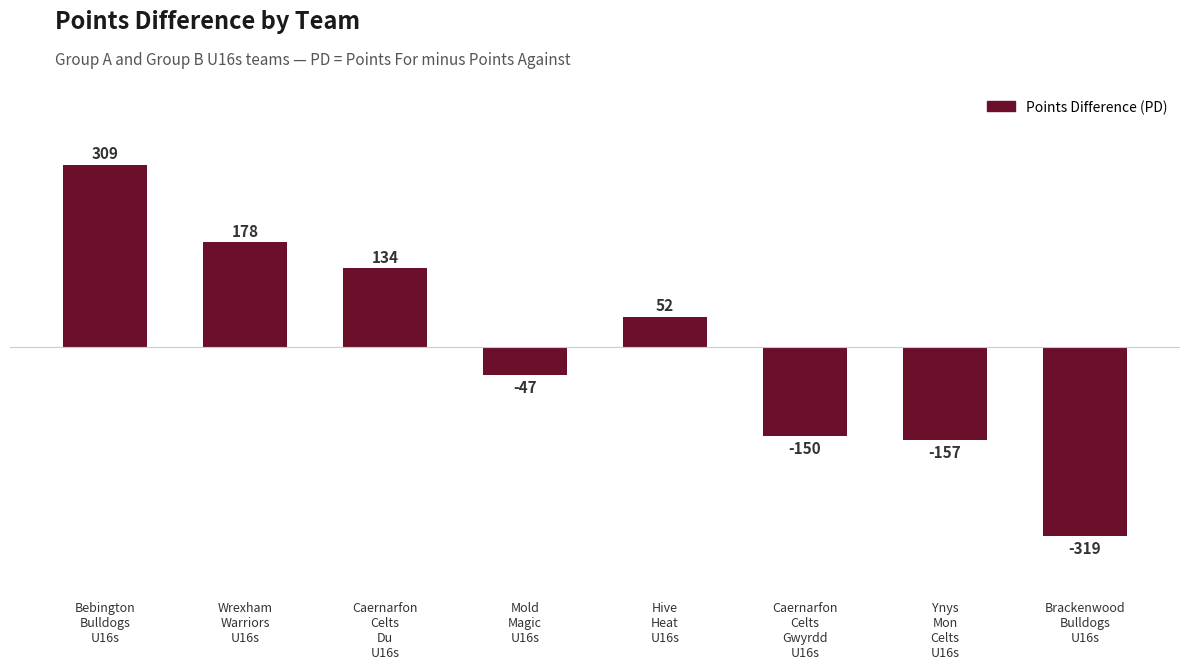

Reading left to right, list all the values displayed in this chart.

Bebington
Bulldogs
U16s=309	Wrexham
Warriors
U16s=178	Caernarfon
Celts
Du
U16s=134	Mold
Magic
U16s=-47	Hive
Heat
U16s=52	Caernarfon
Celts
Gwyrdd
U16s=-150	Ynys
Mon
Celts
U16s=-157	Brackenwood
Bulldogs
U16s=-319